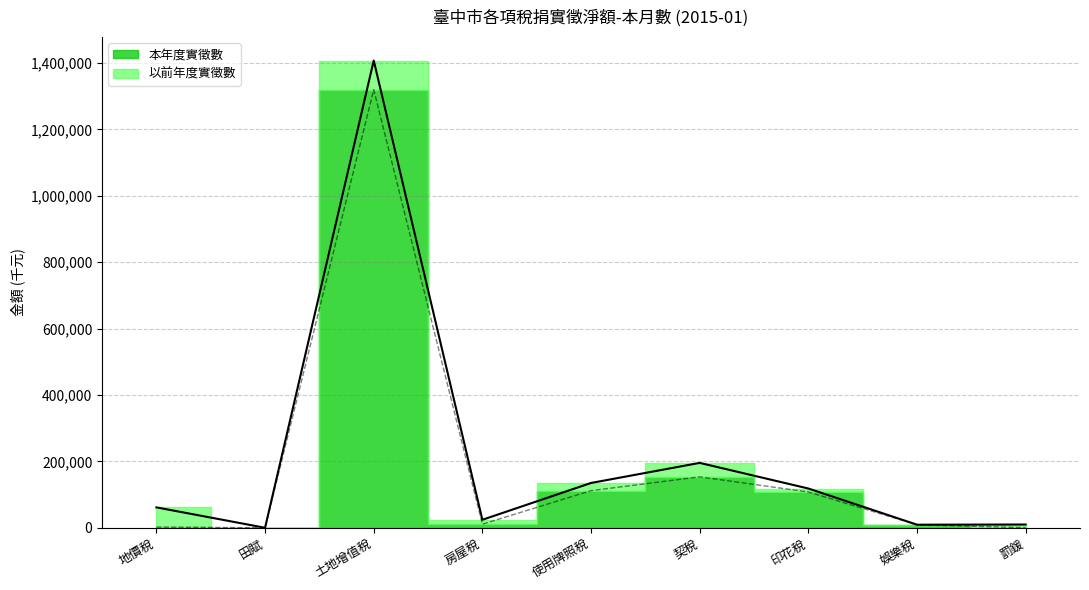

Is it true that the value at 印花稅 is 162243?

False